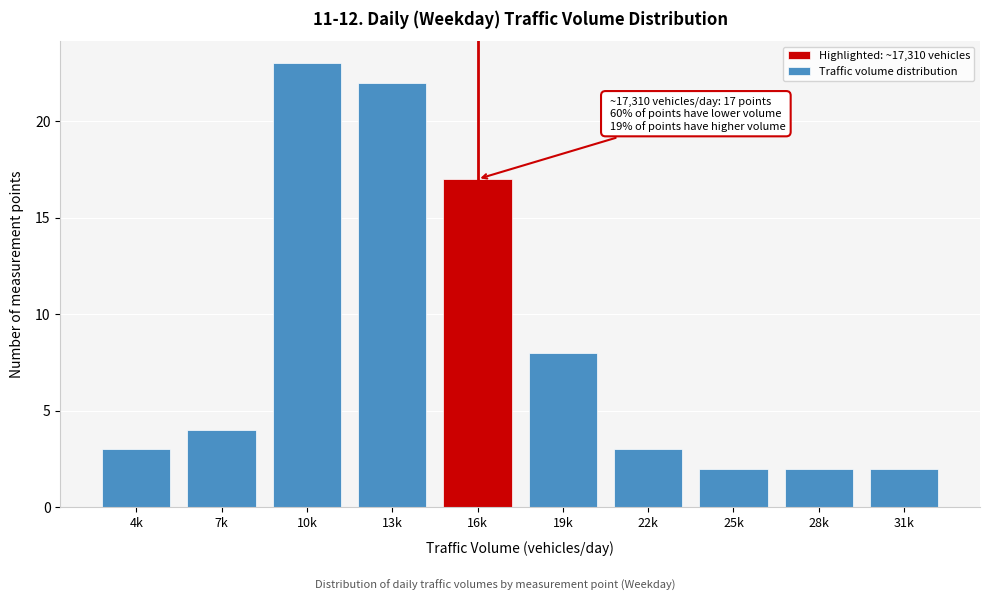

Reading right to left, transcribe all the data shown in this chart.

2	2	2	3	8	17	22	23	4	3